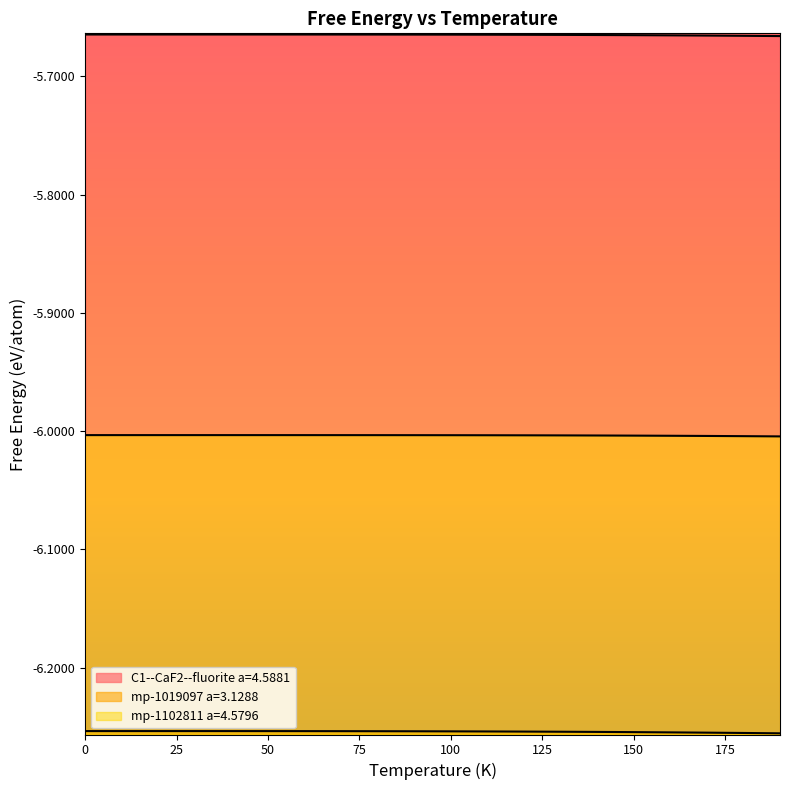

Does the chart have visible grid lines?

No